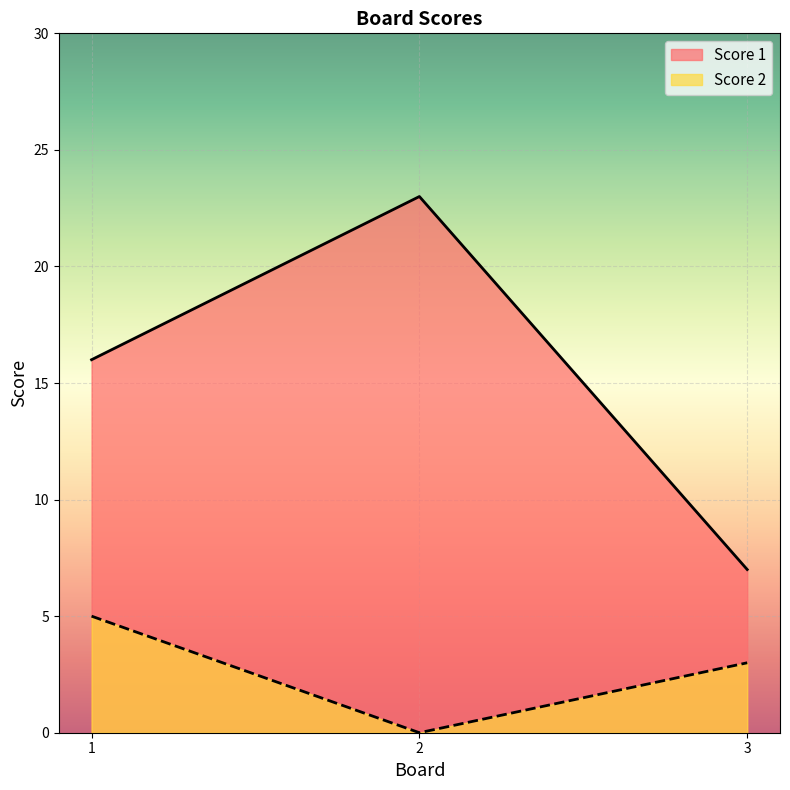

What is the difference between the maximum and second lowest values in the Score 1 series?

7